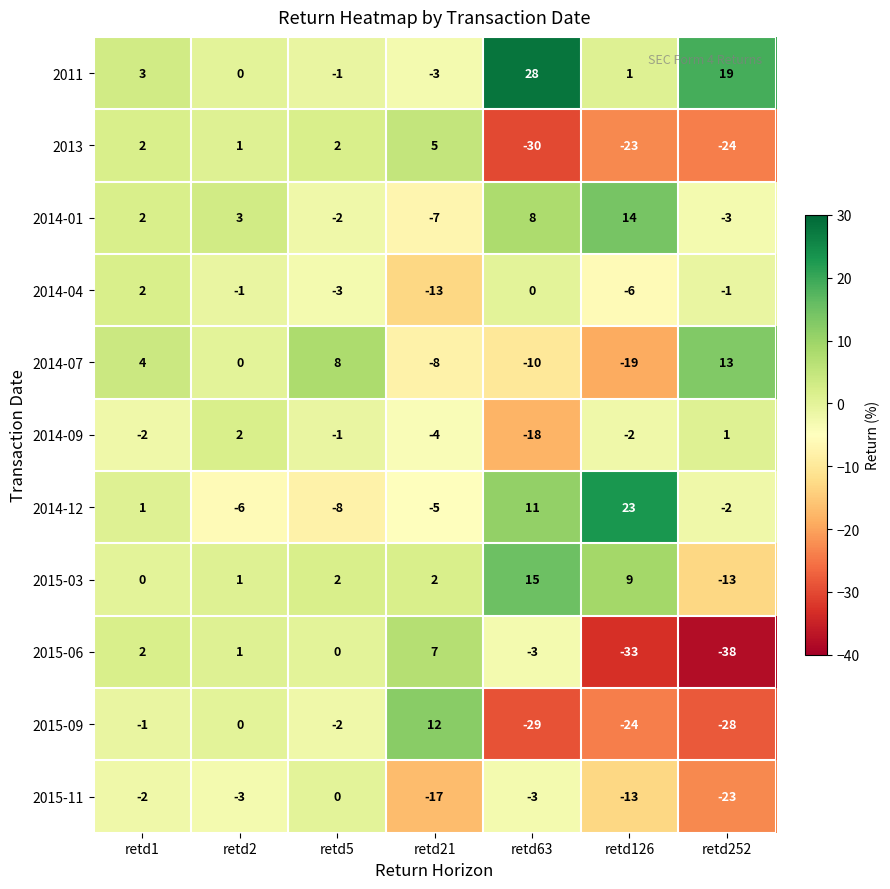

How many values in 2011 are below zero?

2